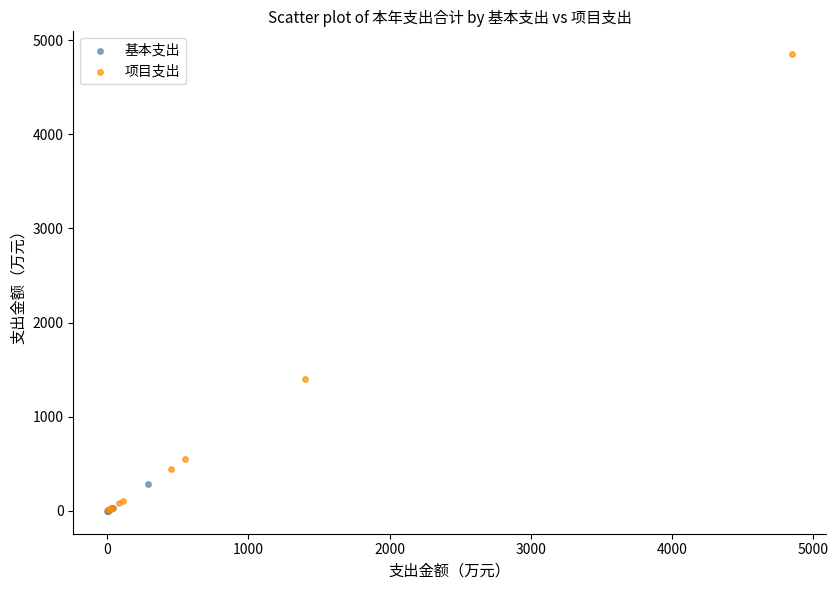

Which series reaches the maximum Y coordinate?

项目支出